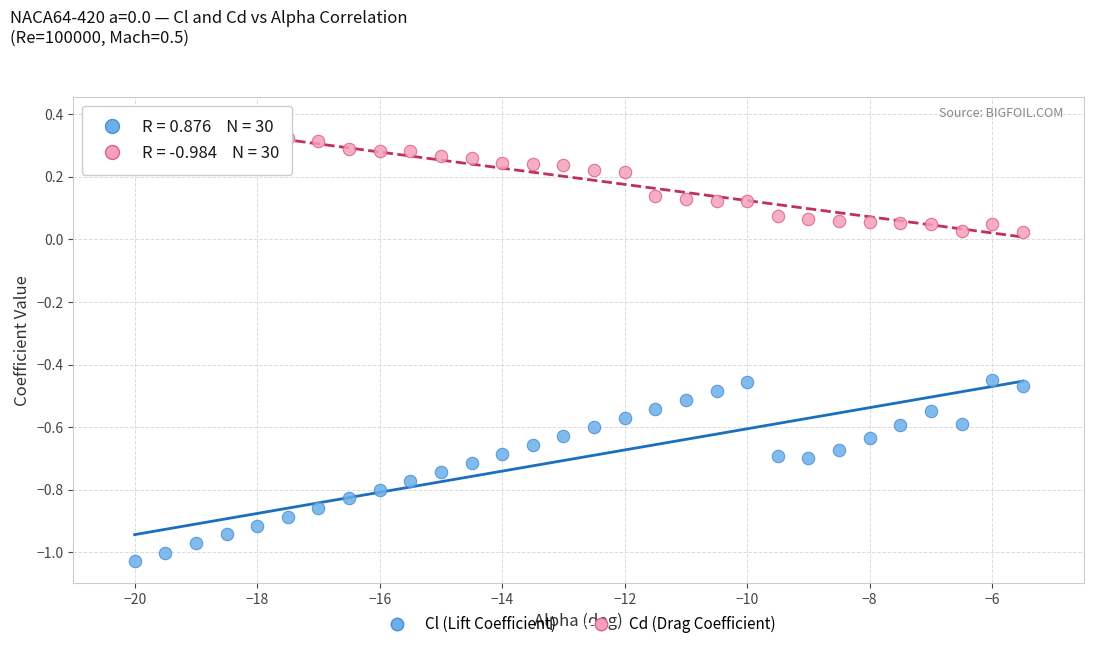

Across all data points, what is the range of X values (max minus min)?

14.5